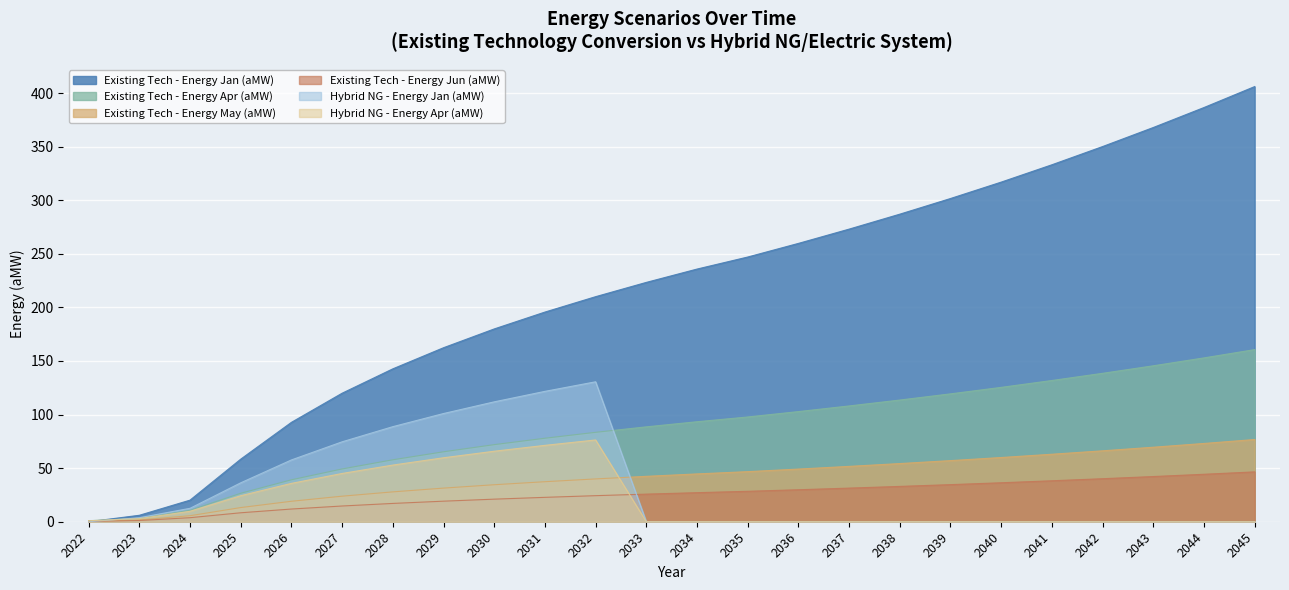

Rank the categories by Hybrid NG - Energy Jan (aMW) value from lowest to highest.

2022, 2033, 2034, 2035, 2036, 2037, 2038, 2039, 2040, 2041, 2042, 2043, 2044, 2045, 2023, 2024, 2025, 2026, 2027, 2028, 2029, 2030, 2031, 2032